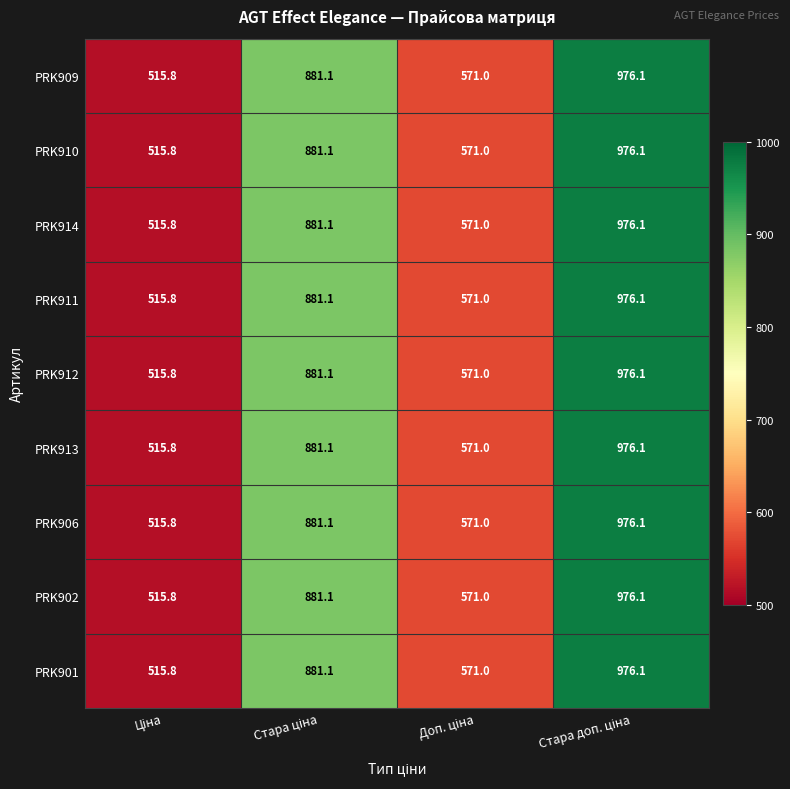

What is the difference between the maximum and second lowest values in the PRK911 series?

405.1